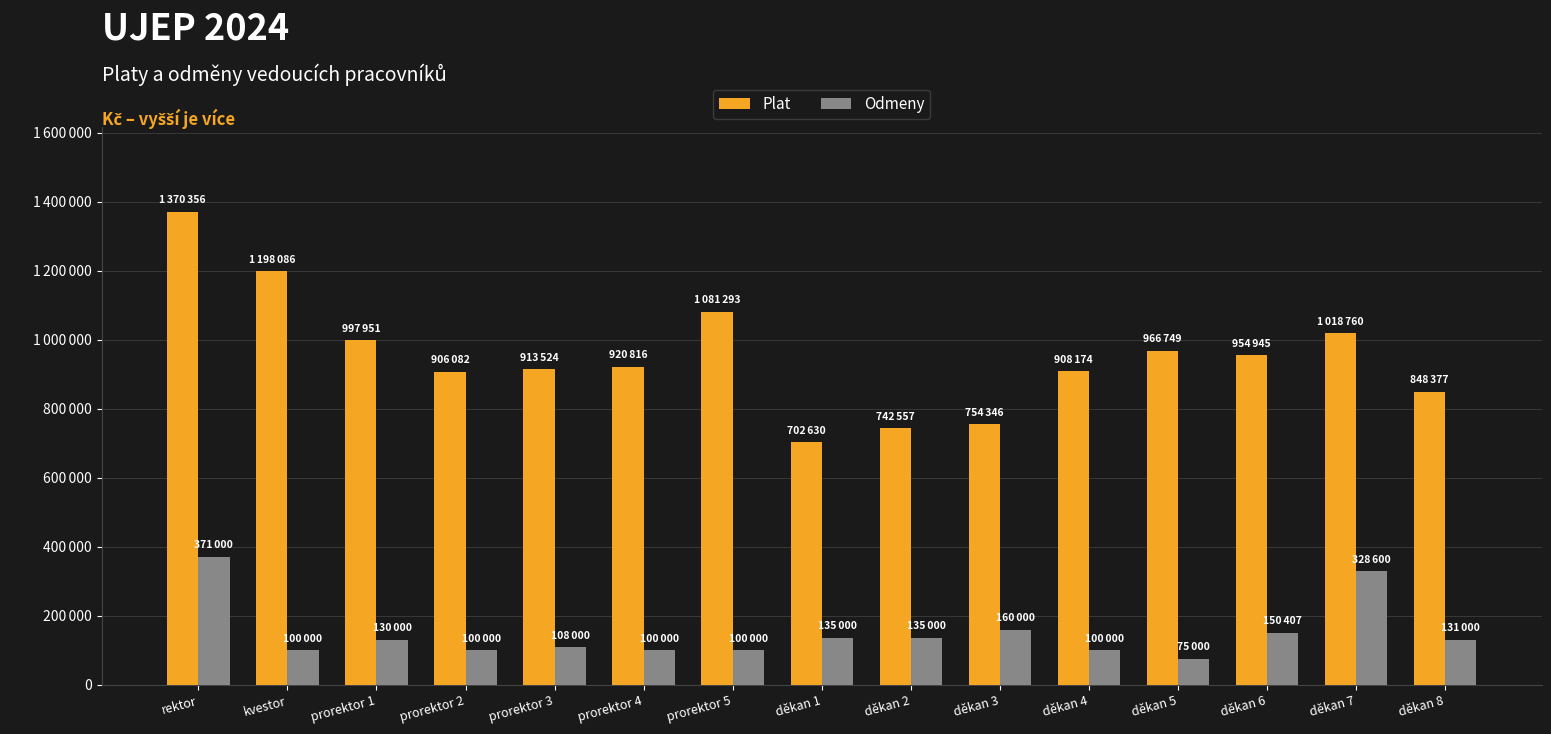

What is the total value across all series at prorektor 3?

1021524